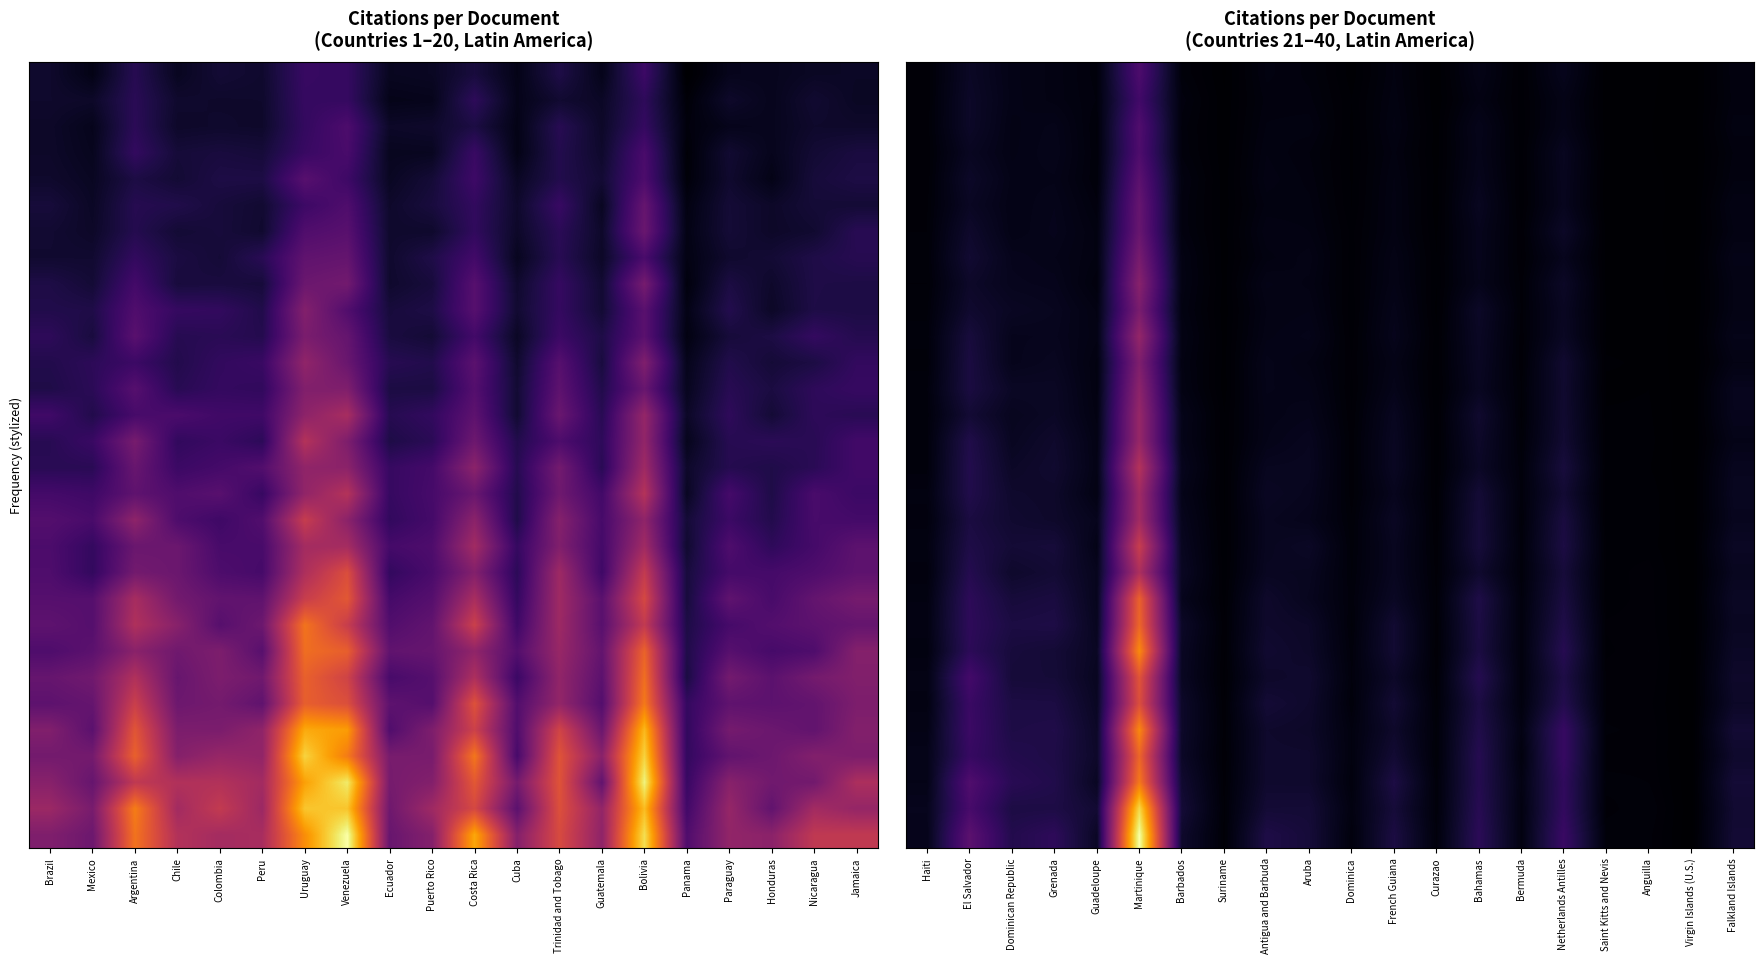

Count the number of categories in the chart.

20